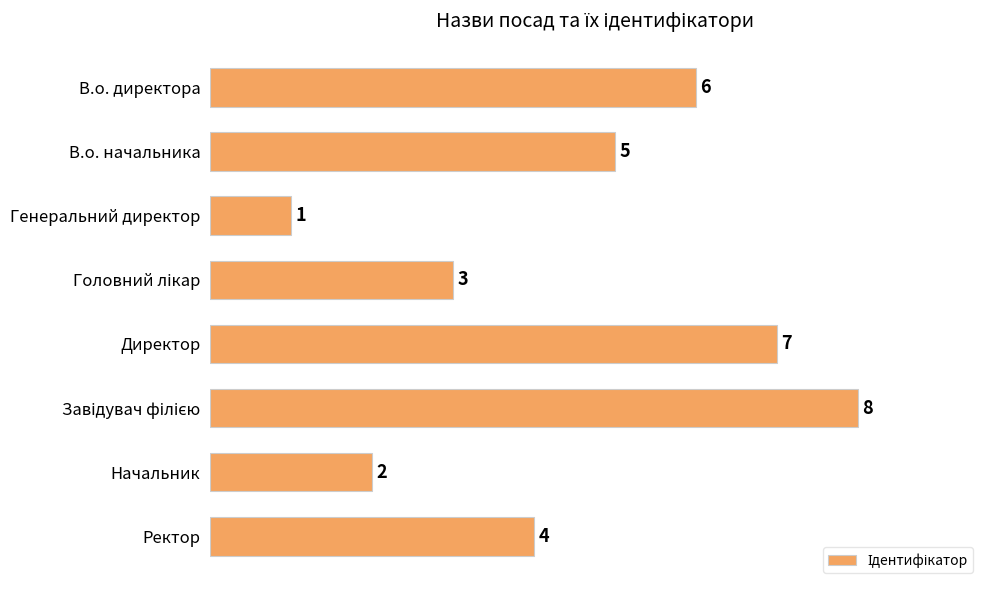

Reading top to bottom, extract all data points from this chart.

6	5	1	3	7	8	2	4